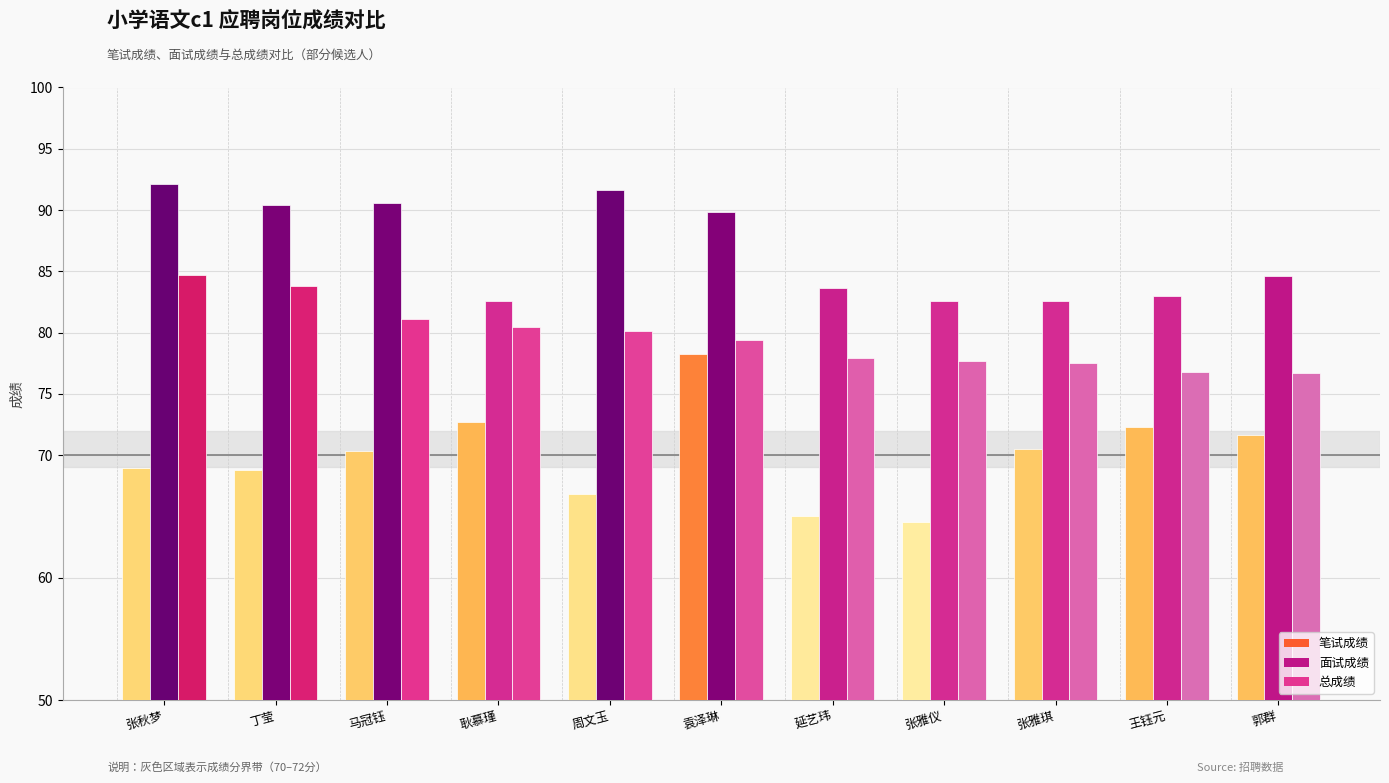

At how many categories does at least one series exceed 86?

5